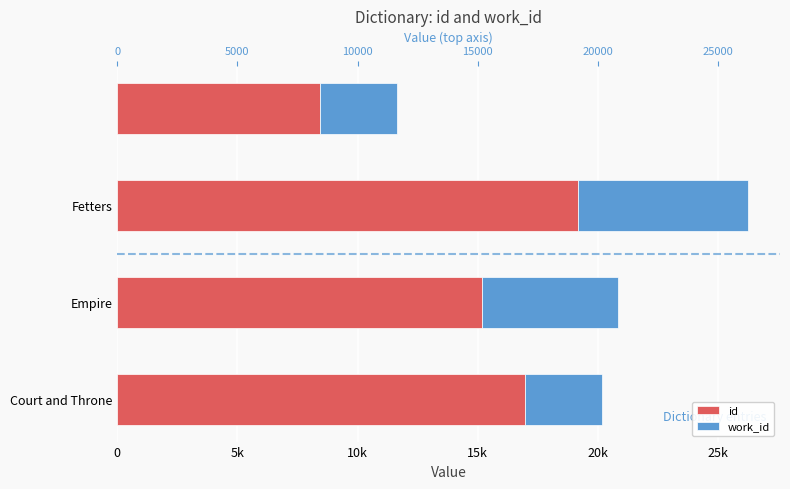

True or false: work_id has a value of 3206 at Court and Throne.

True